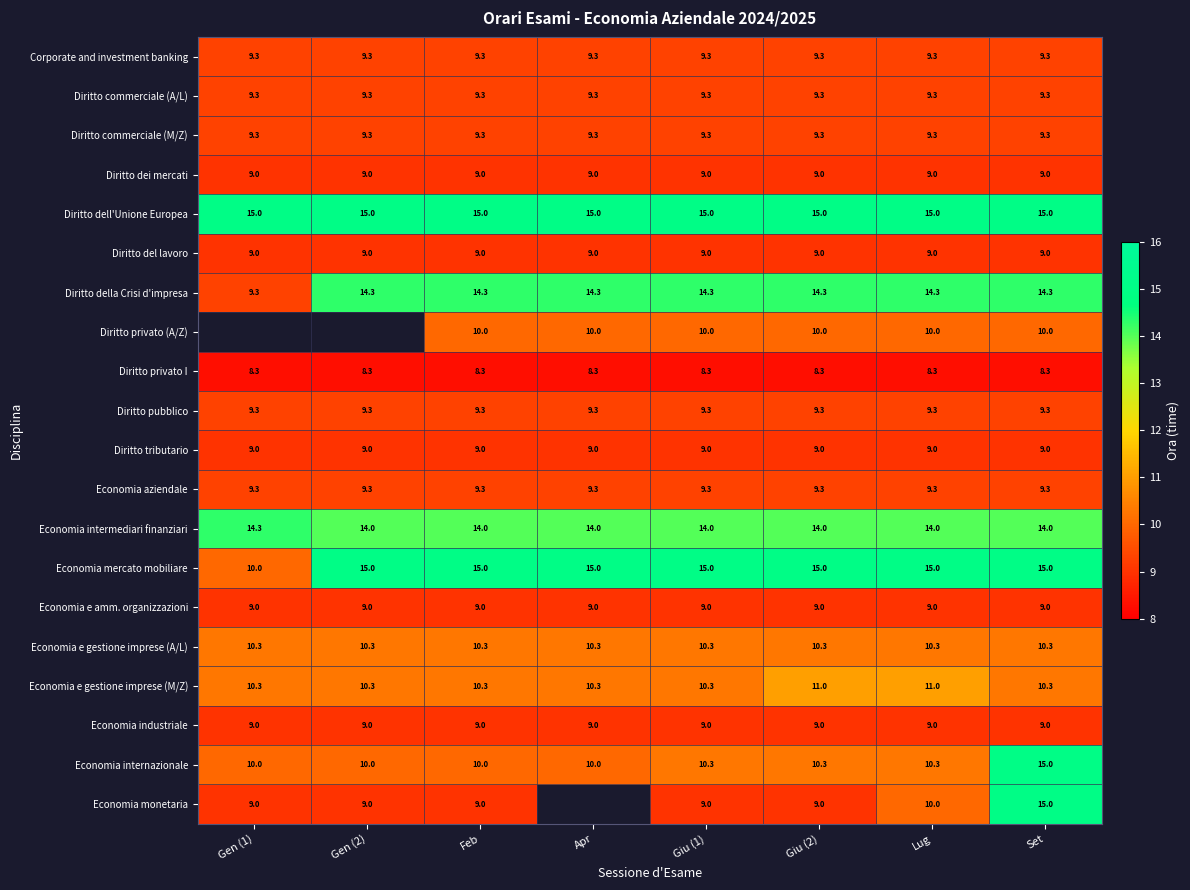

At how many categories does at least one series exceed 11?

8